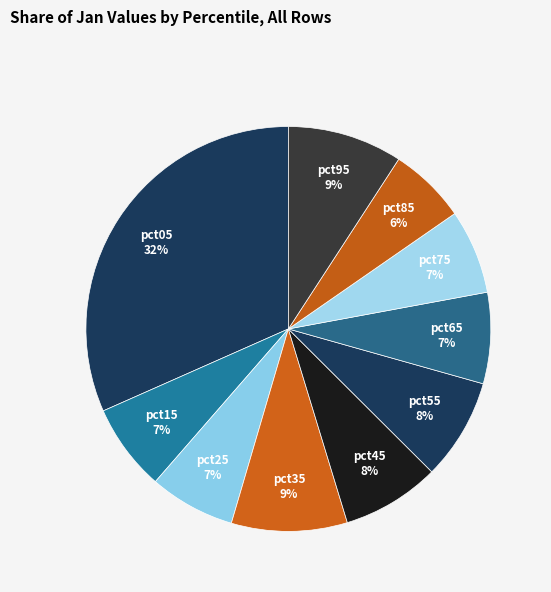

Which category has the smallest portion of the pie?

pct85